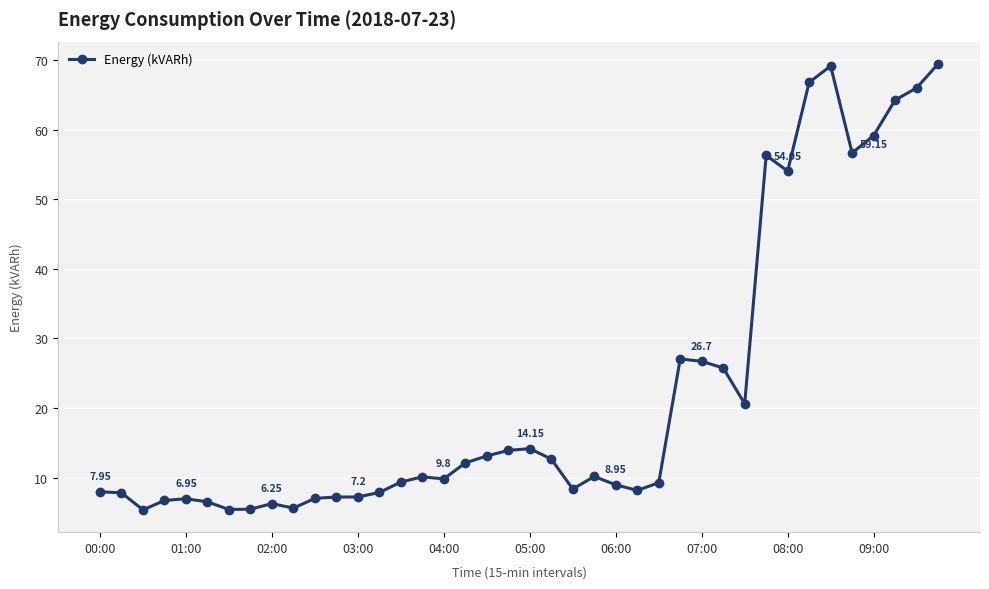

What is the average value?

22.4